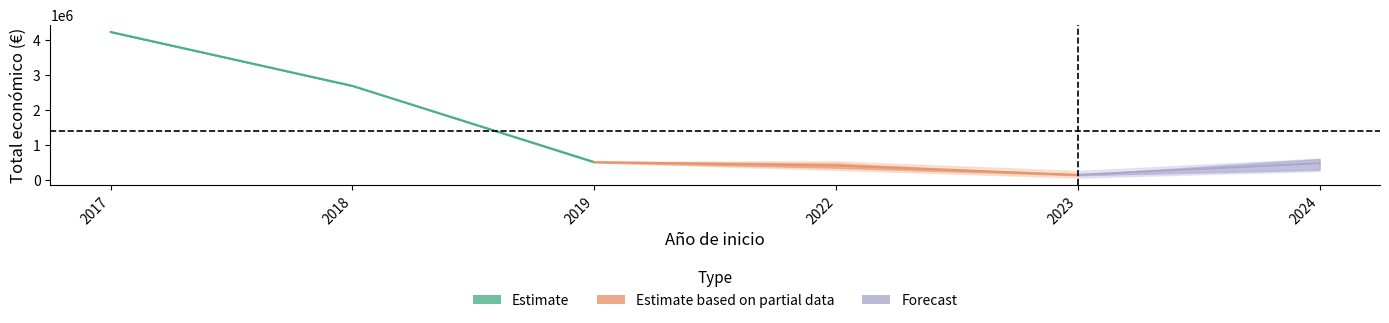

What is the label of the 1st point from the left?

2017